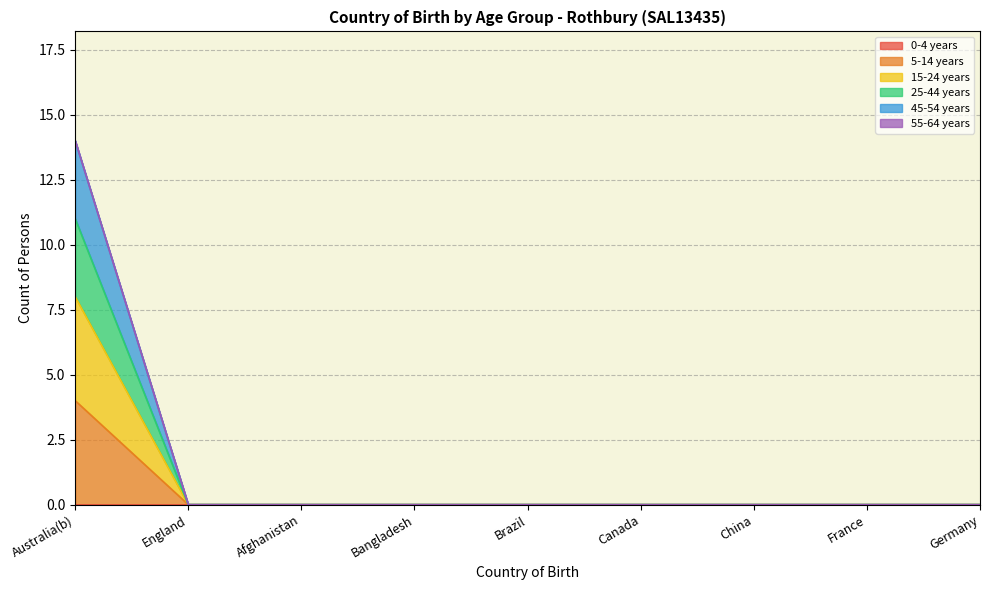

True or false: 25-44 years and 5-14 years intersect in this chart.

False